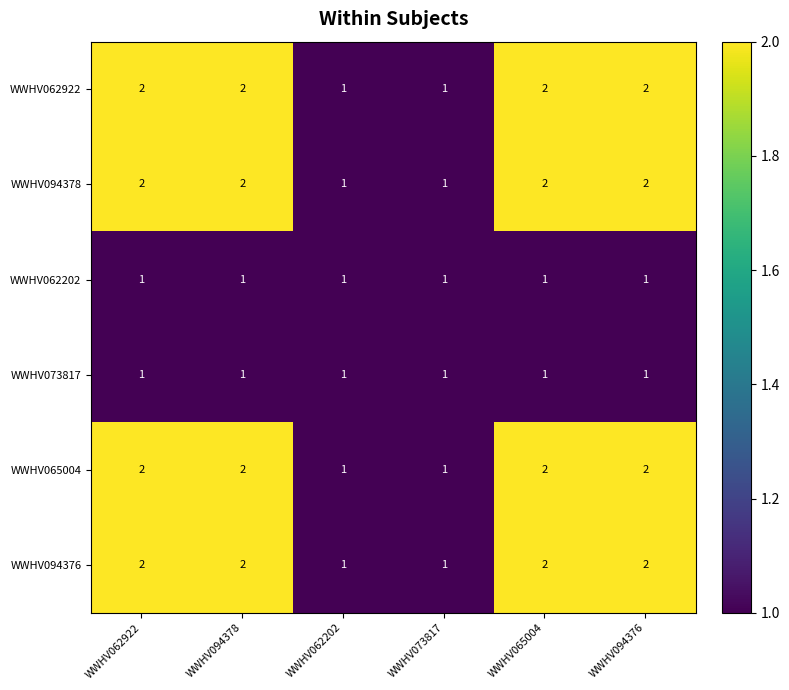

What is the sum of all WWHV073817 values?

6